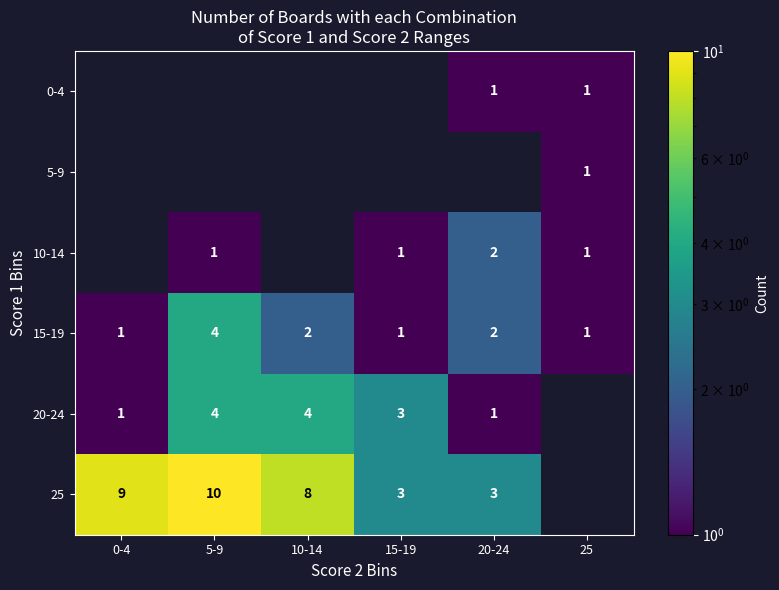

The value of 20-24 at 0-4 is 0.6. True or false?

False